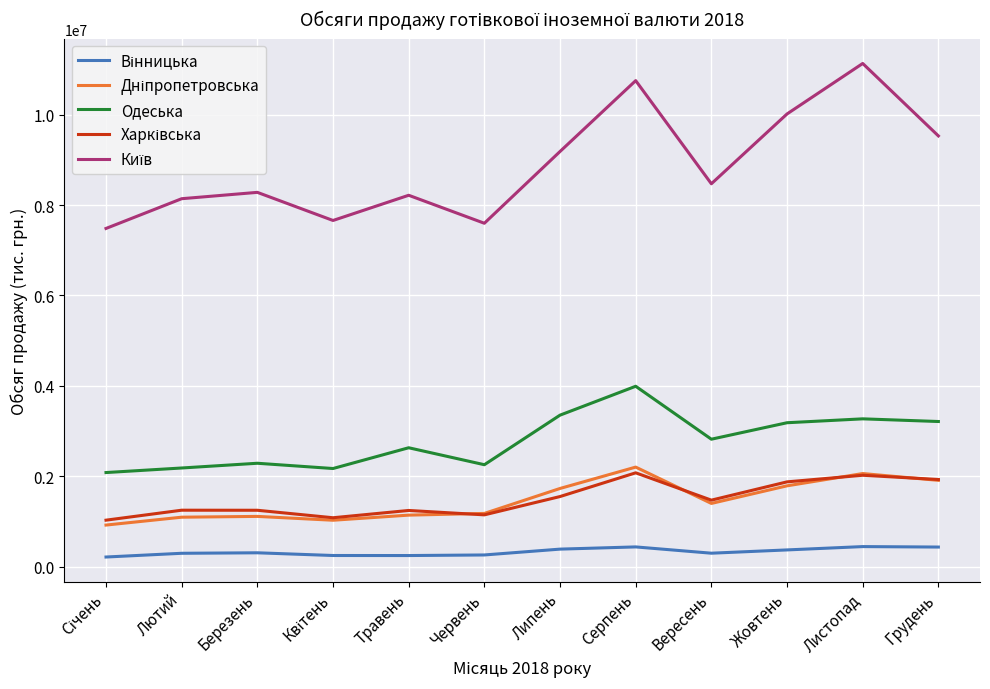

The value of Одеська at Жовтень is 726997.5. True or false?

False